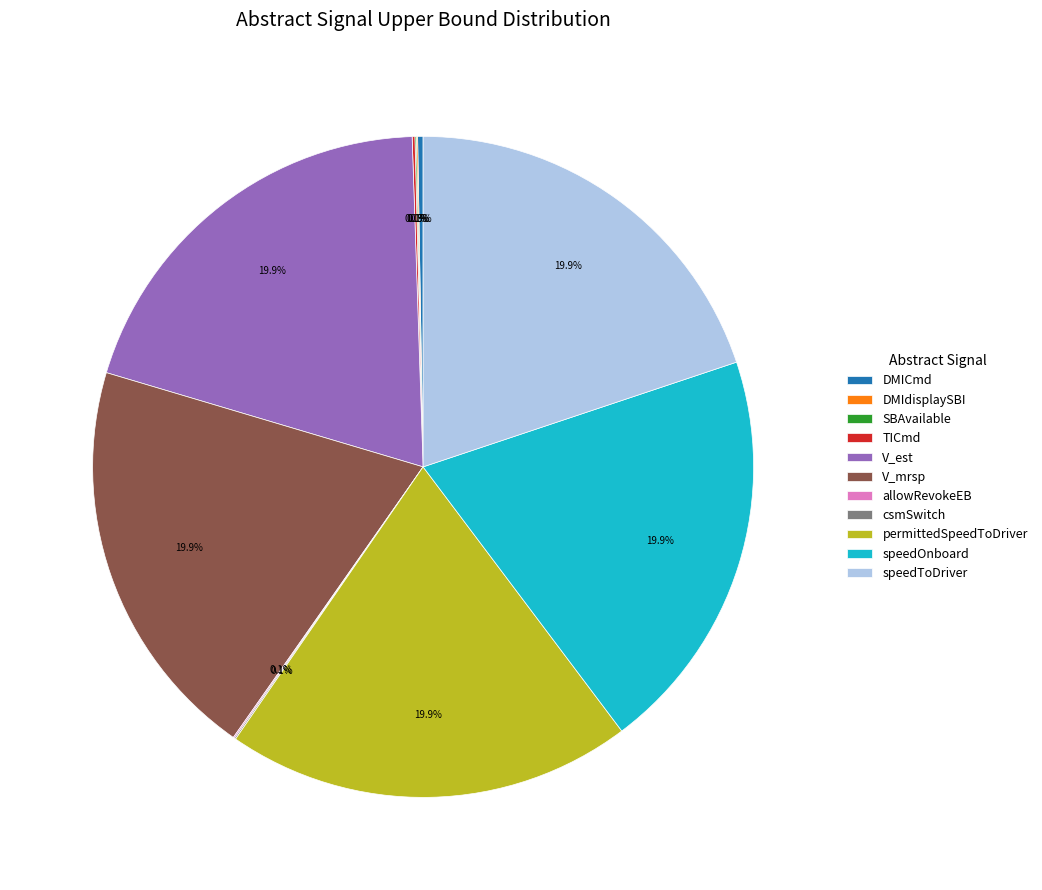

Does V_est account for over 50% of the chart?

No